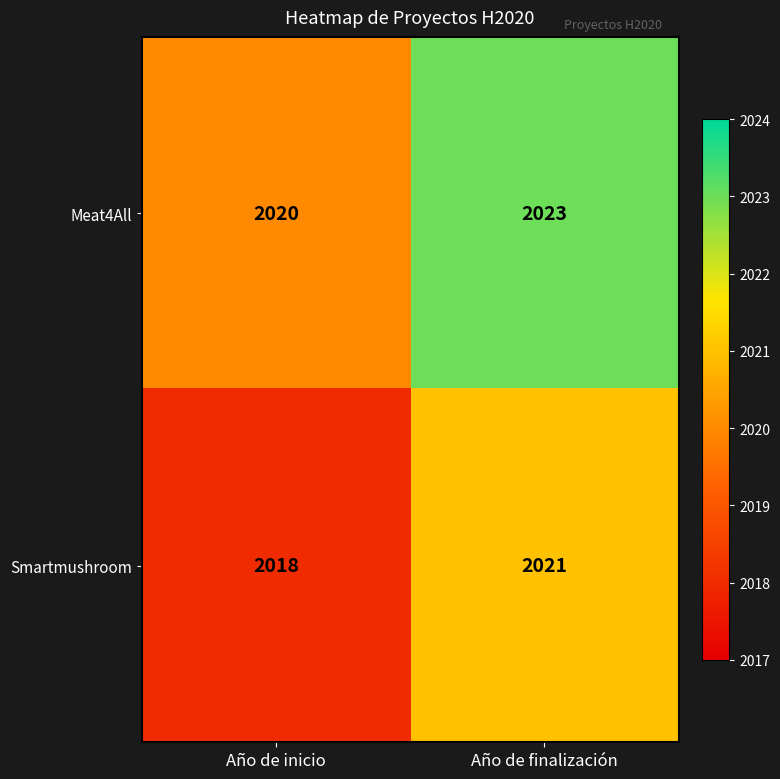

Count the number of data series in this chart.

2